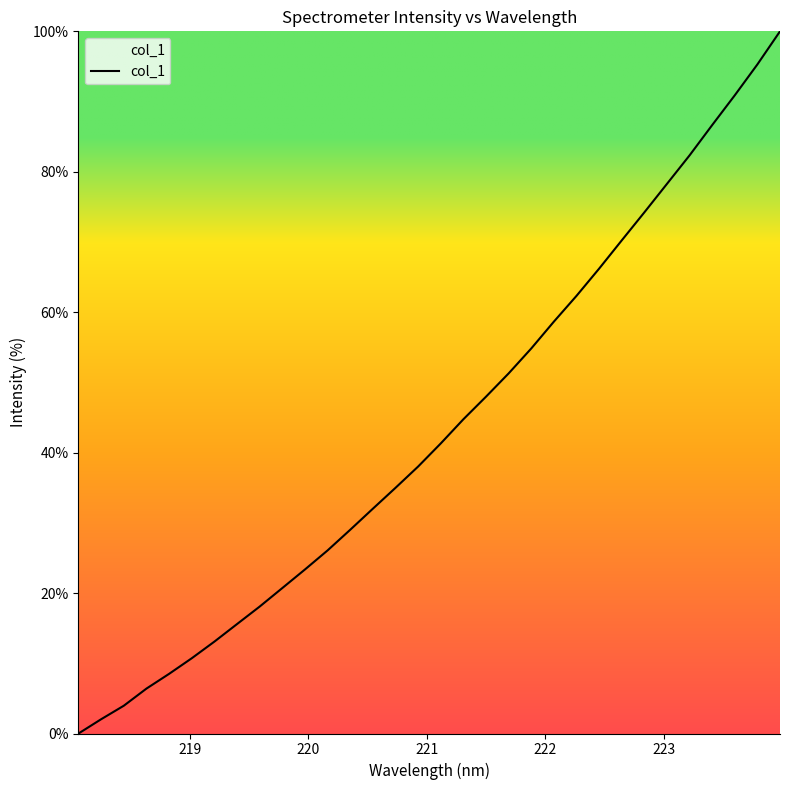

What is the difference between the maximum and minimum values?

100.0